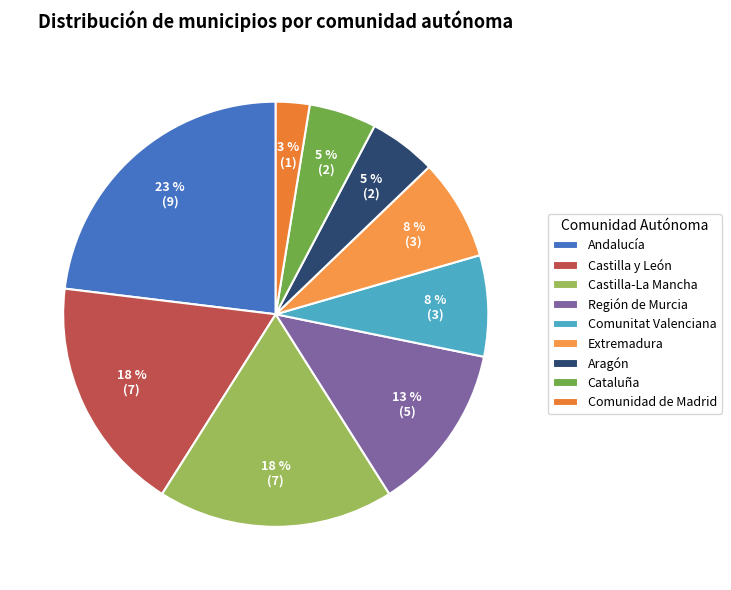

What is the ratio of the value at Aragón to the value at Andalucía?

0.2